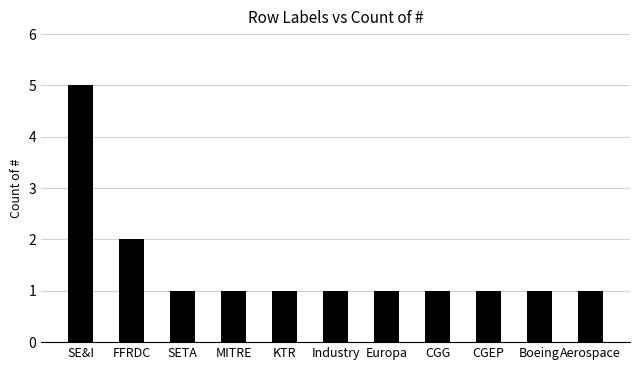

Reading right to left, list all the values displayed in this chart.

1	1	1	1	1	1	1	1	1	2	5